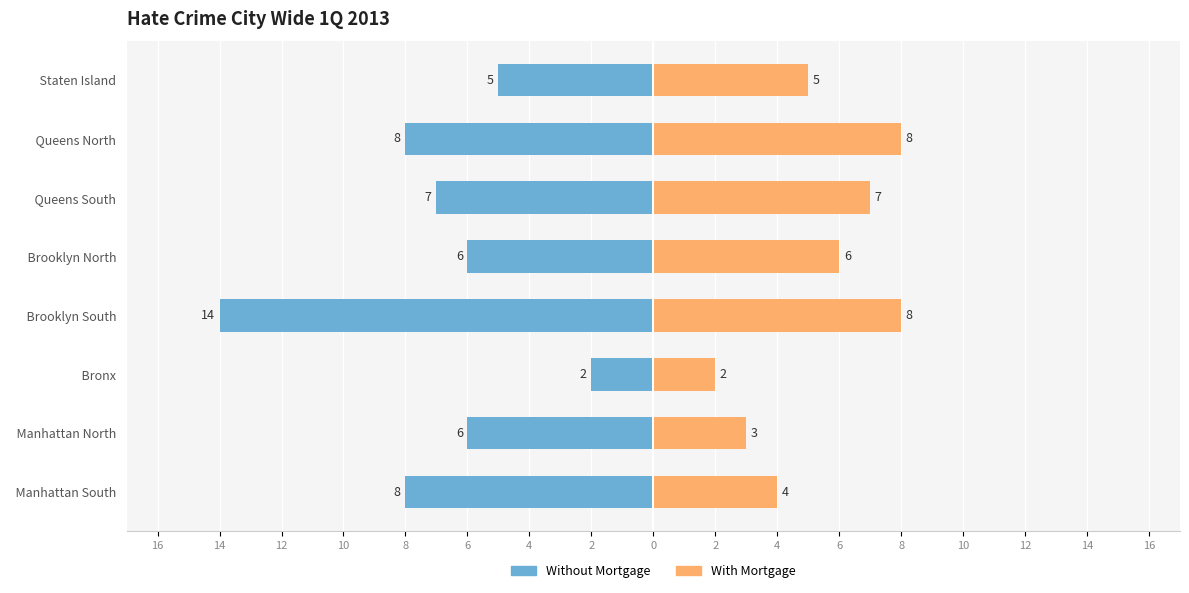

Does the chart contain stacked bars?

No